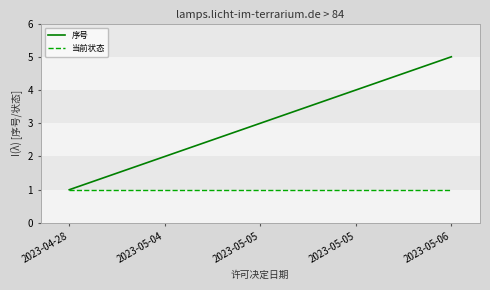

What is the difference between the maximum and minimum values in the 序号 series?

4